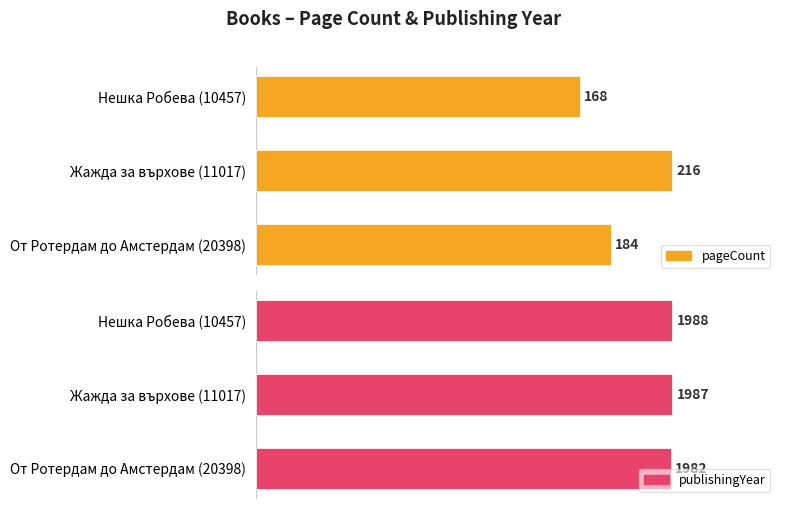

Which series has the widest spread of values?

pageCount